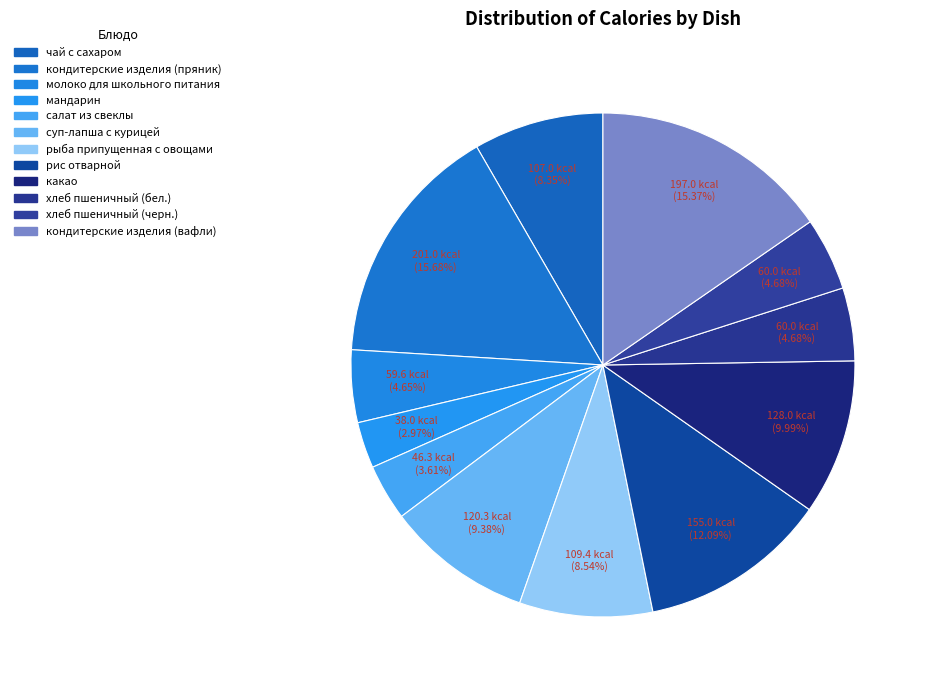

What percentage do рыба припущенная с овощами and суп-лапша с курицей together represent?

17.9%